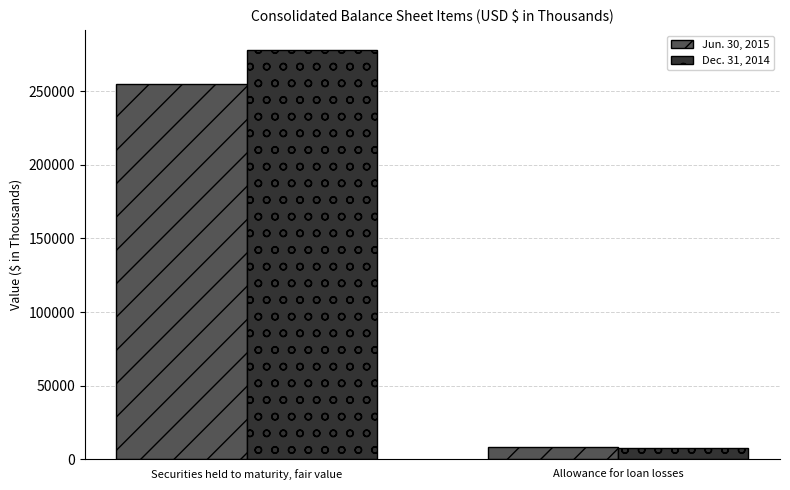

The value of Dec. 31, 2014 at Securities held to maturity, fair value is 277636. True or false?

True